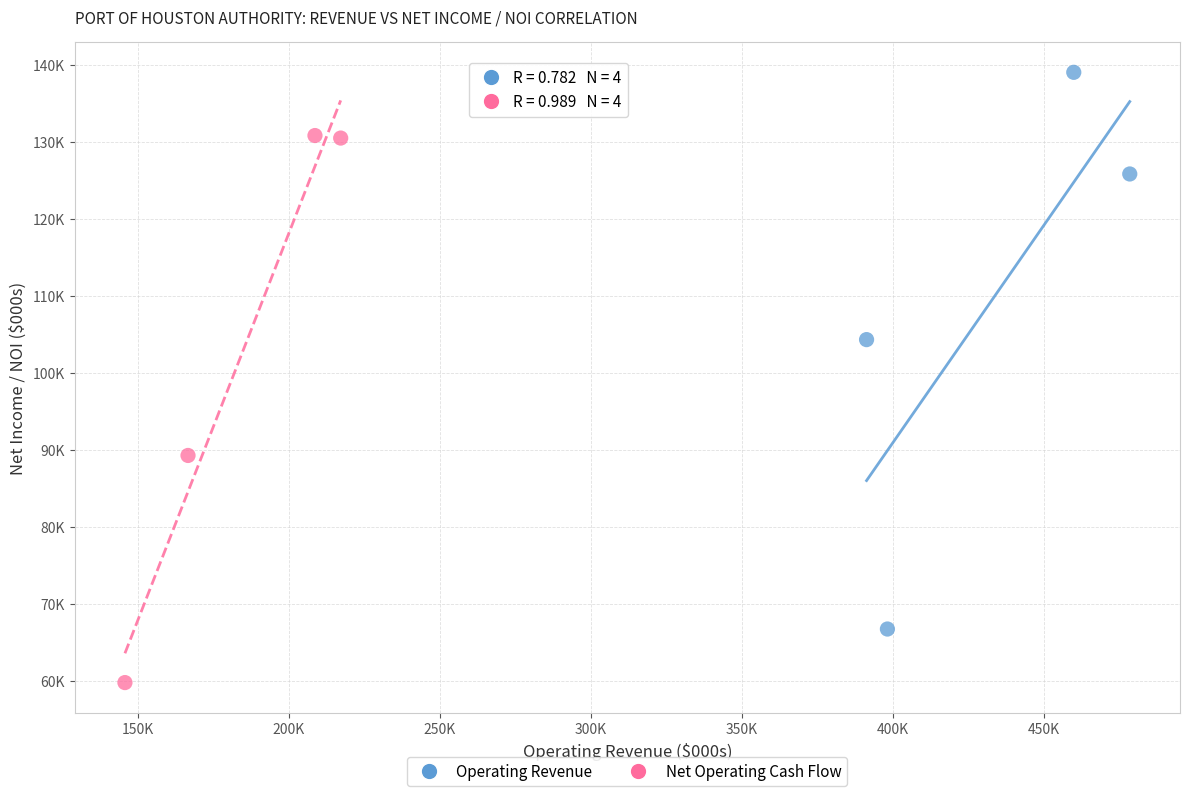

What are all the series names shown in the legend?

Operating Revenue, Net Operating Cash Flow